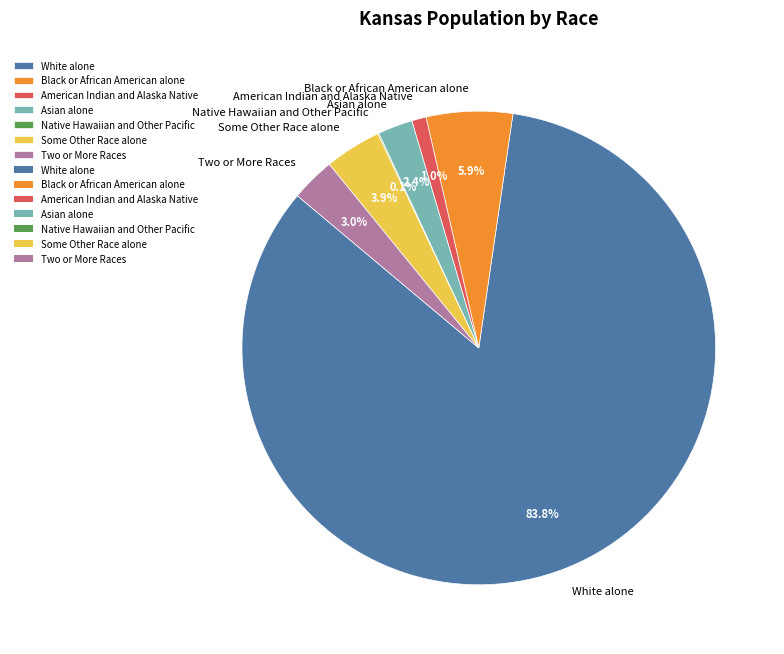

What percentage is the Asian alone slice, to the nearest percent?

2%